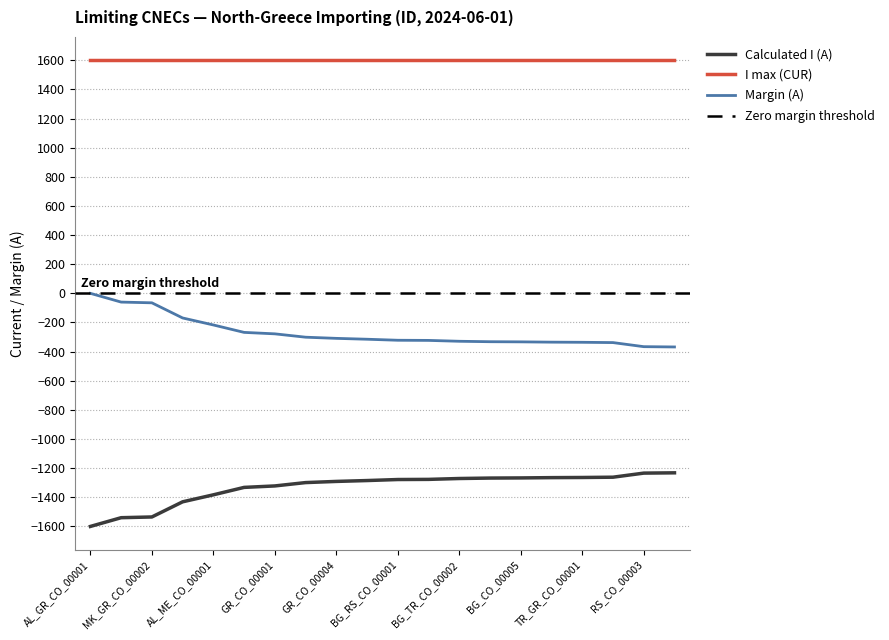

True or false: I max (CUR) and Calculated I (A) cross at least once.

False